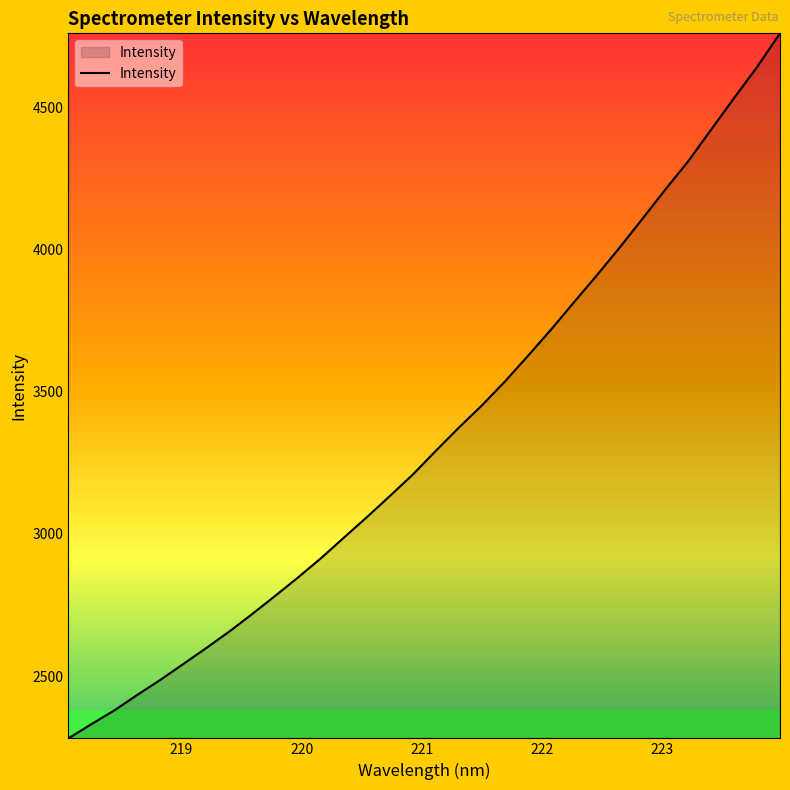

What is the difference between the maximum and minimum values?

2479.0